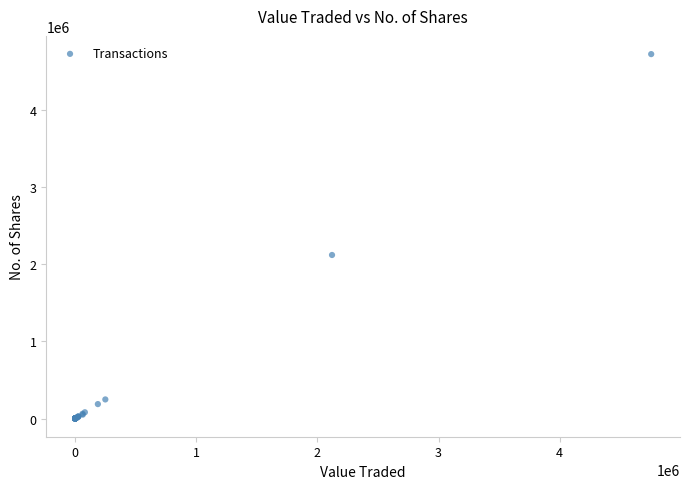

What Y value in the scatter plot is closest to 2363045?

2120722